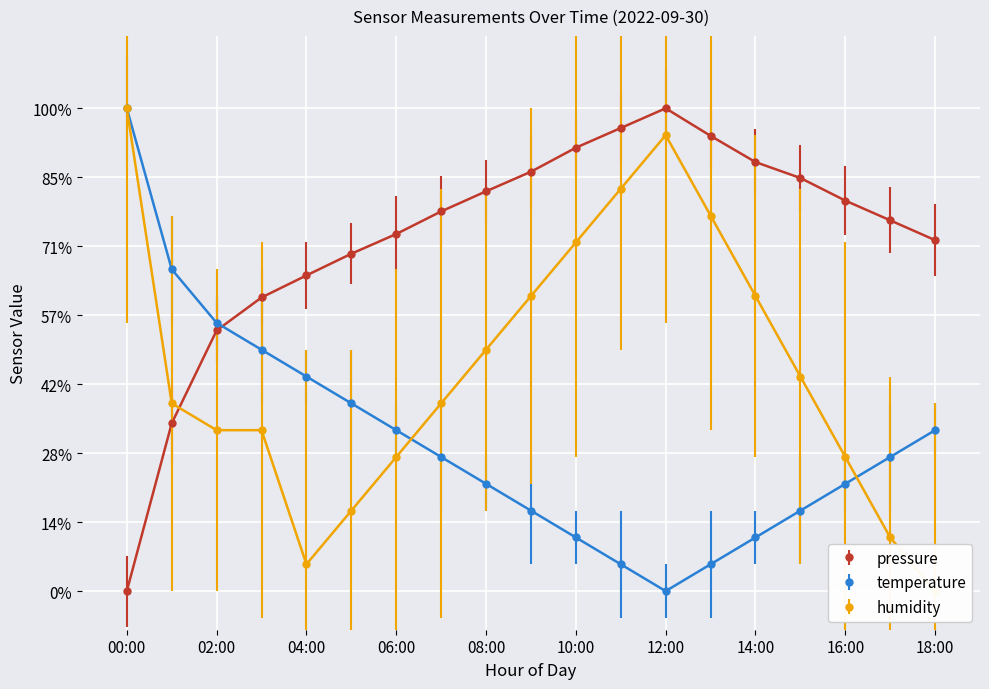

Rank the categories by temperature value from highest to lowest.

00:00, 01:00, 02:00, 03:00, 04:00, 05:00, 06:00, 18:00, 07:00, 17:00, 08:00, 16:00, 09:00, 15:00, 10:00, 14:00, 11:00, 13:00, 12:00